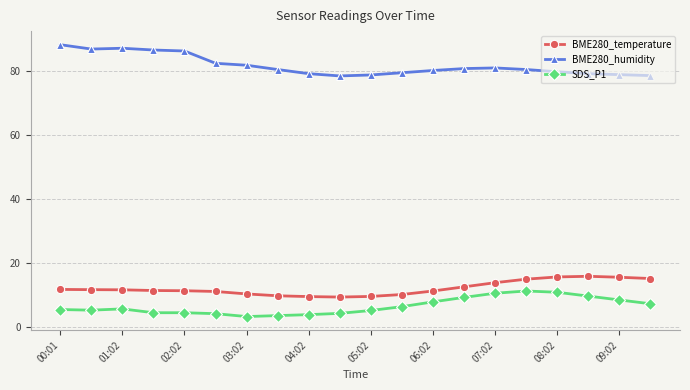

True or false: SDS_P1 has more than 0 points higher than both neighbors.

True